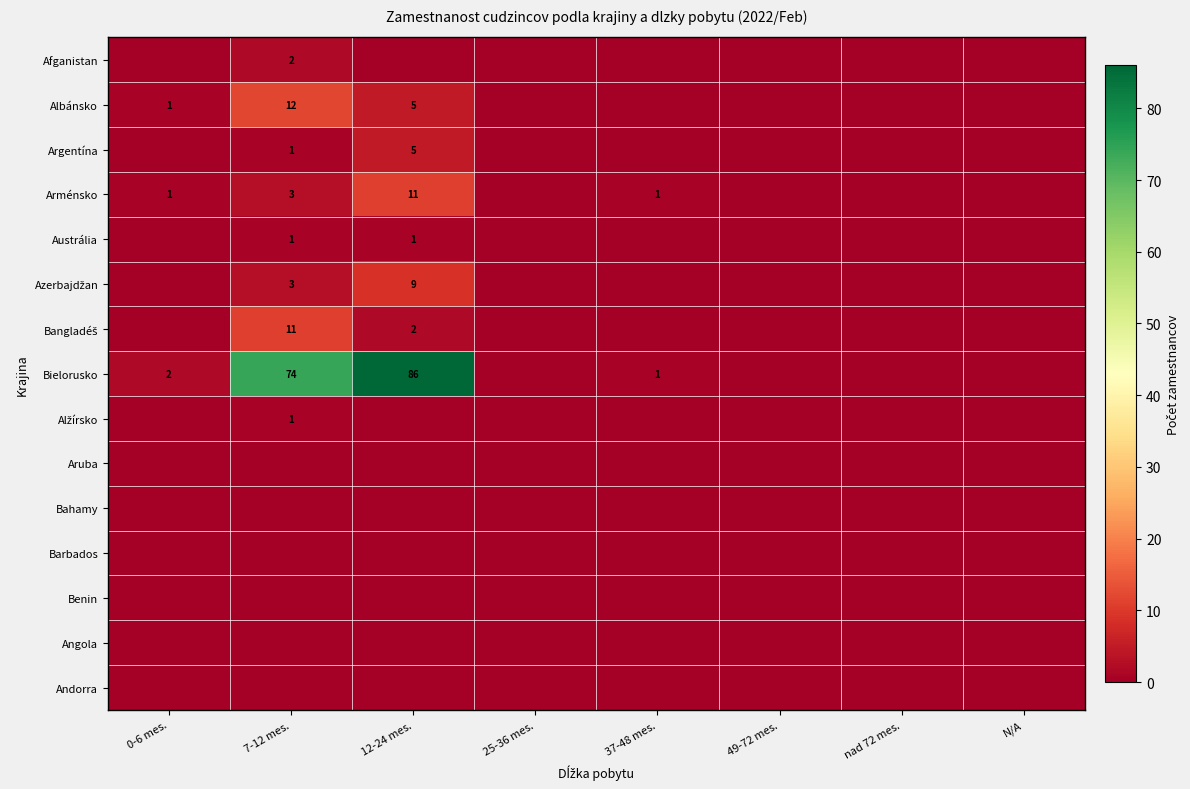

The value of Bielorusko at 12-24 mes. is 86. True or false?

True